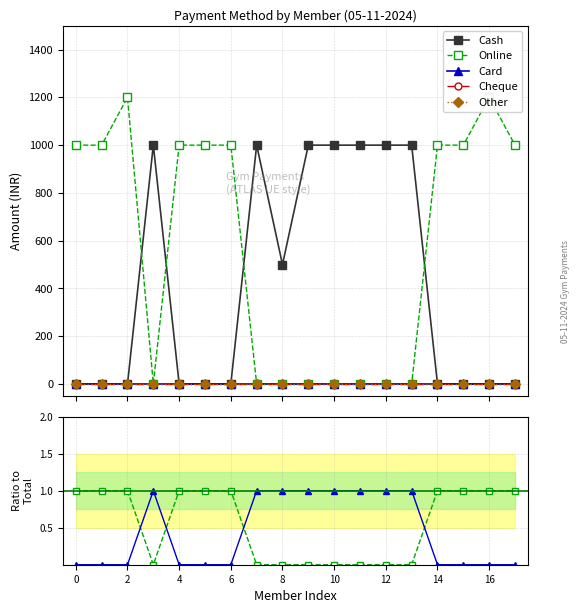

Is it true that Other equals 0 at 4?

True